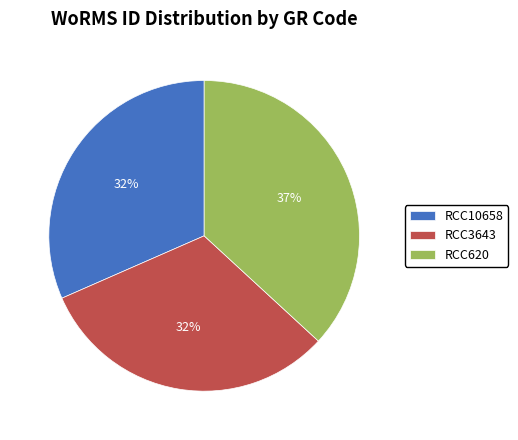

Is it true that RCC620 is 37% of the pie?

True